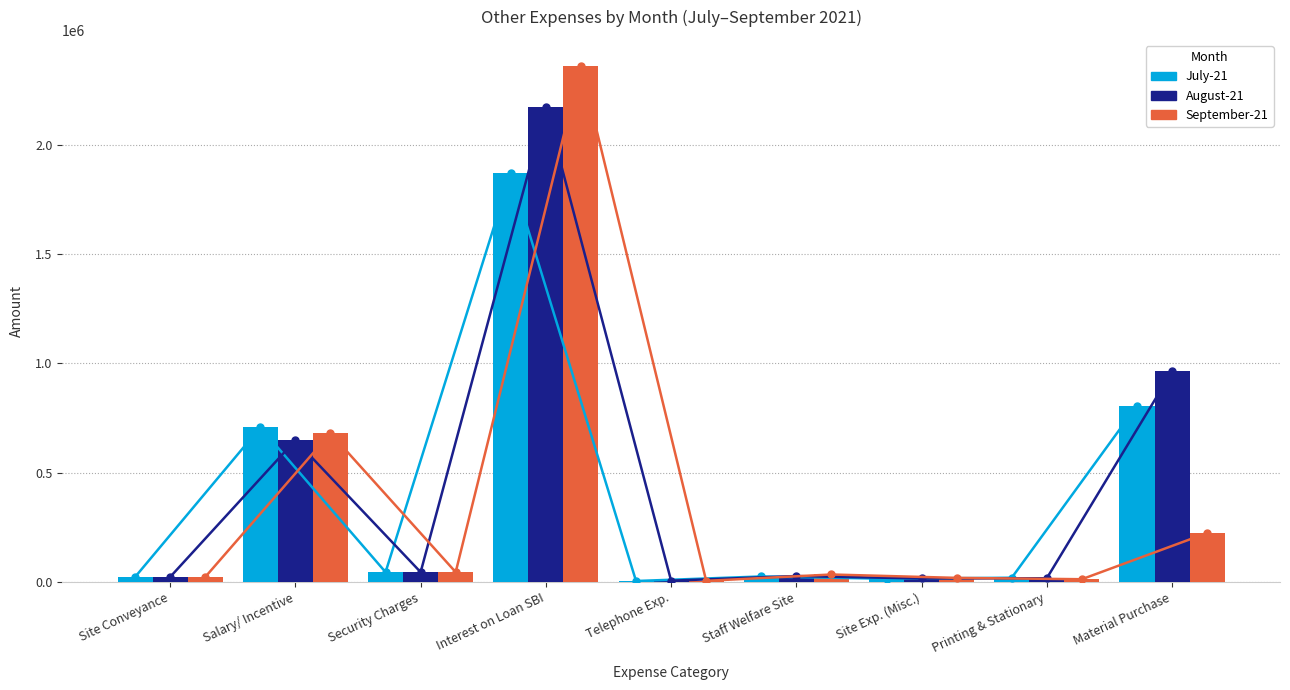

Rank the series at Telephone Exp. from highest to lowest value.

August-21, September-21, July-21